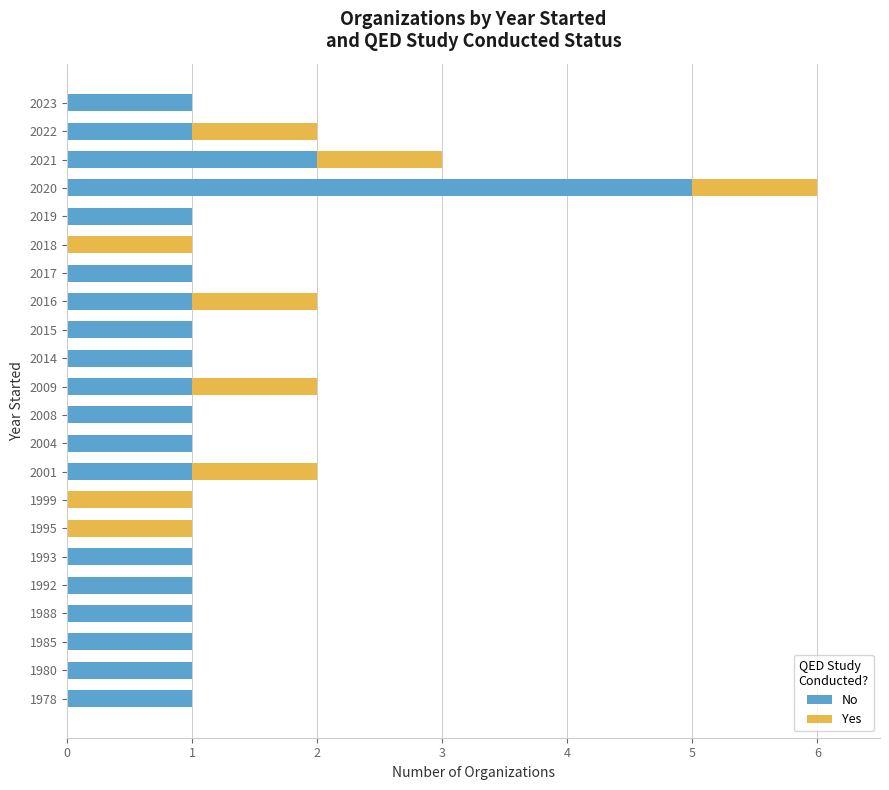

Is it true that No equals 2 at 1993?

False